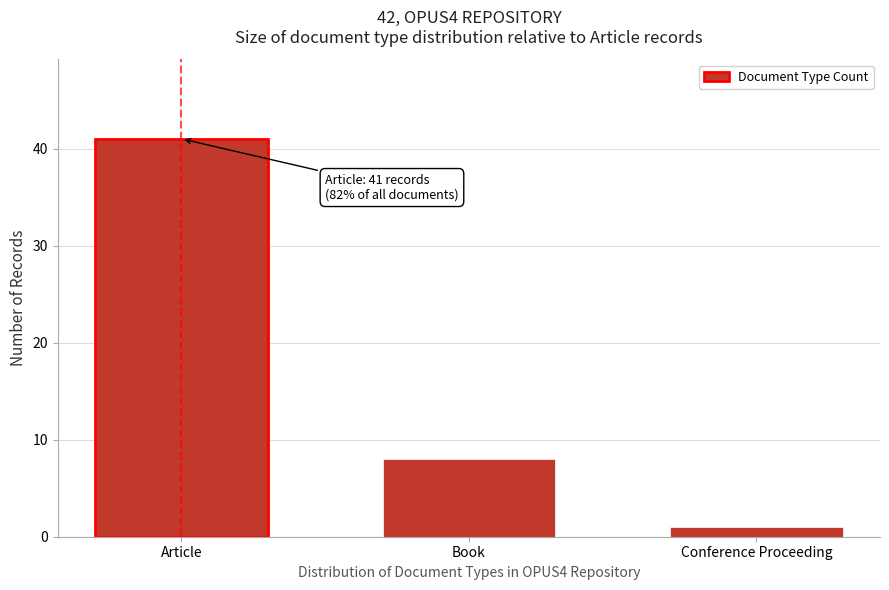

Reading left to right, what are all the values shown in this chart?

Article=41	Book=8	Conference Proceeding=1